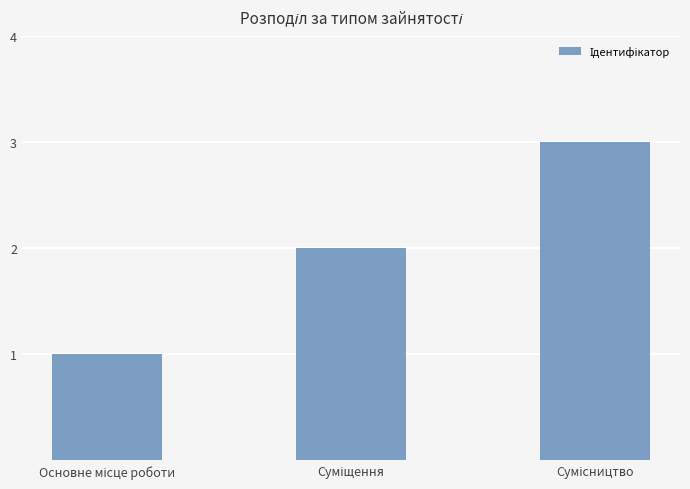

What is the maximum value shown in the chart?

3